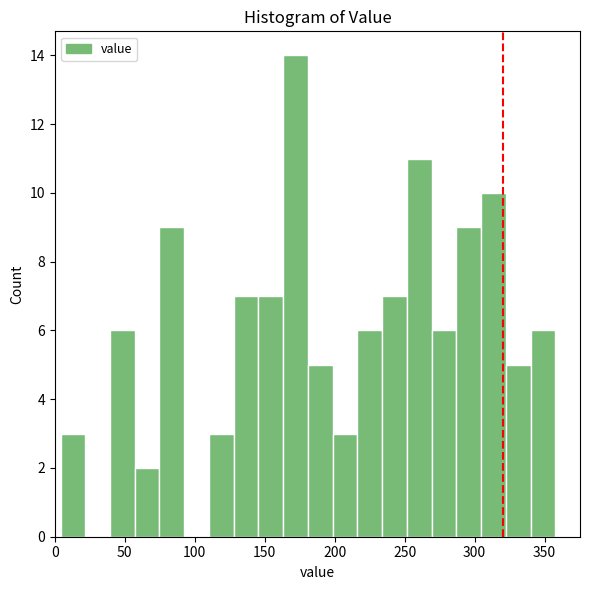

Read against the x-axis, roughly where is the centre of the tallest bar?

170